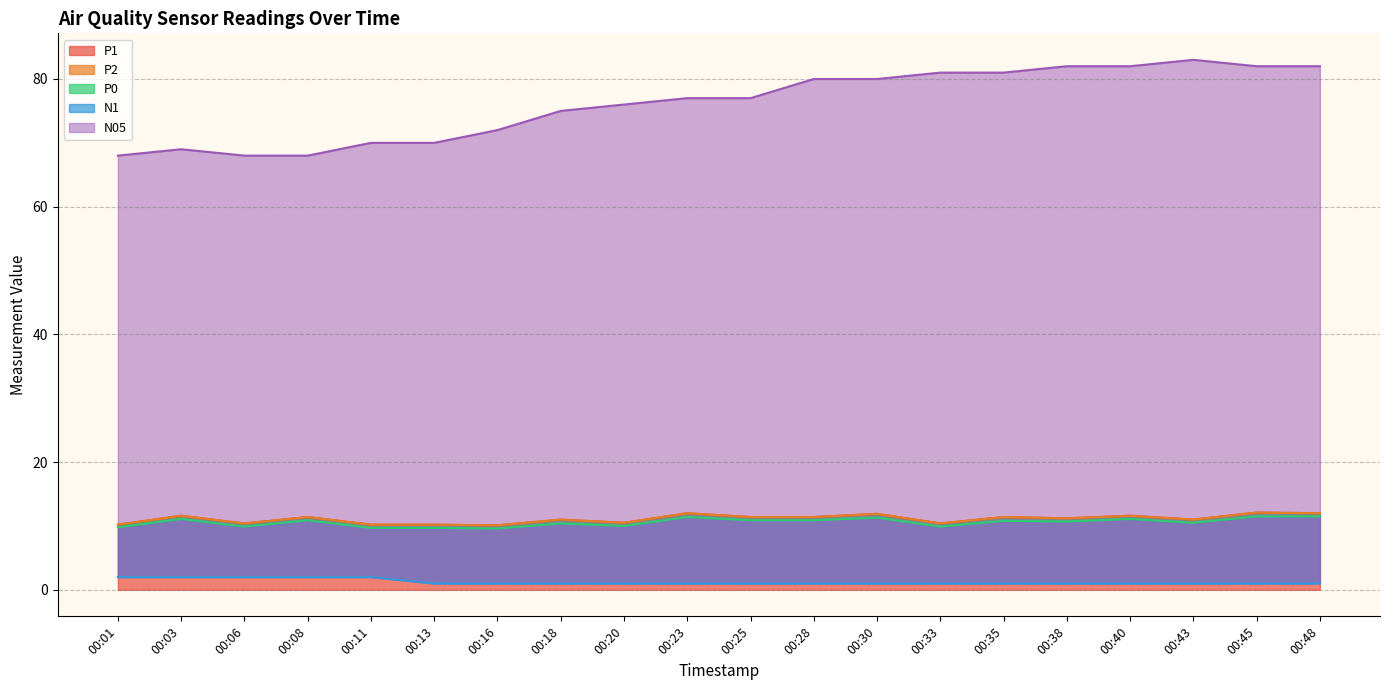

True or false: N05 and P2 cross at least once.

False